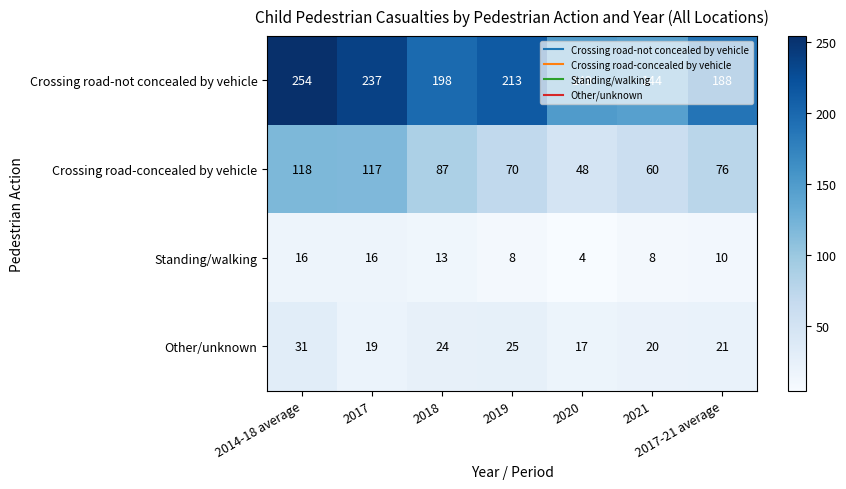

What is the sum of the Crossing road-concealed by vehicle values at 2014-18 average and 2021?

178